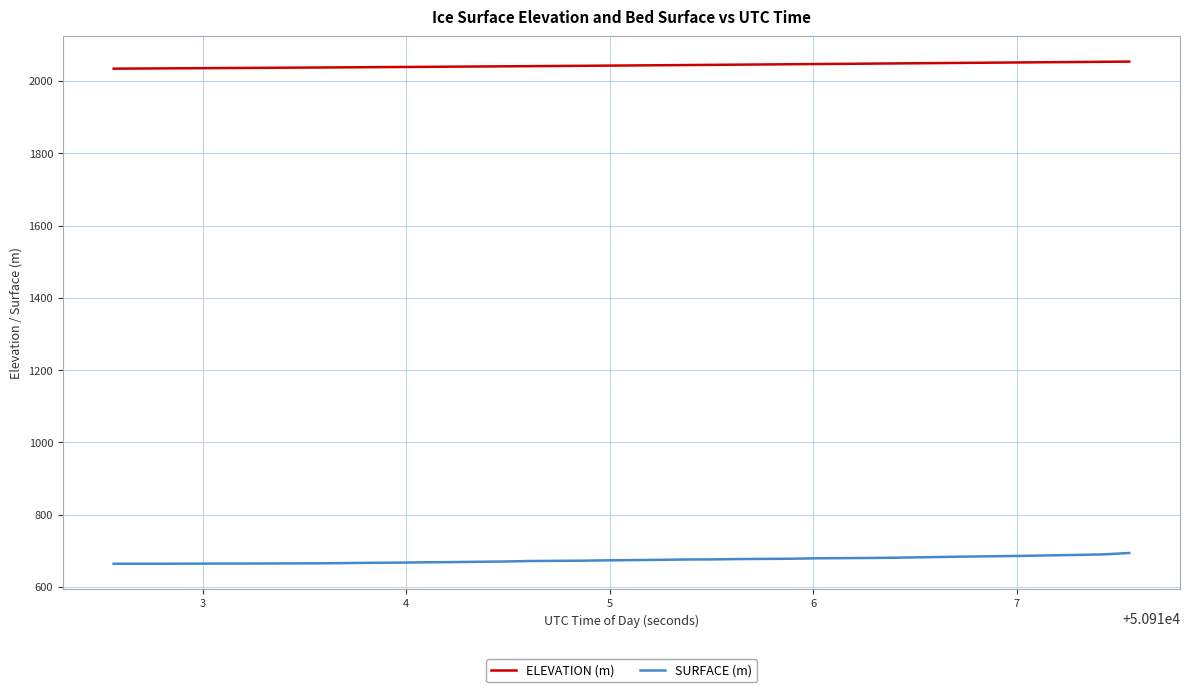

At how many categories does at least one series exceed 719?

40